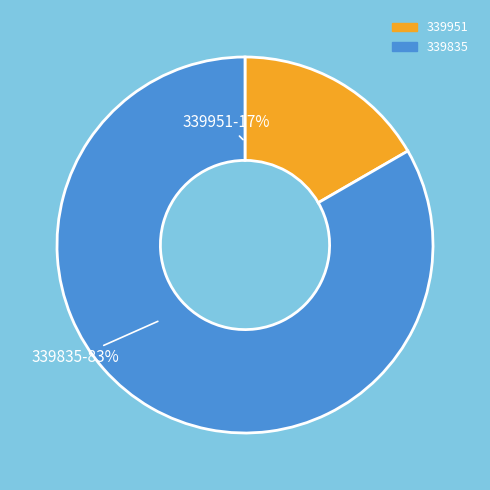

True or false: 339835 accounts for 91% of the total.

False